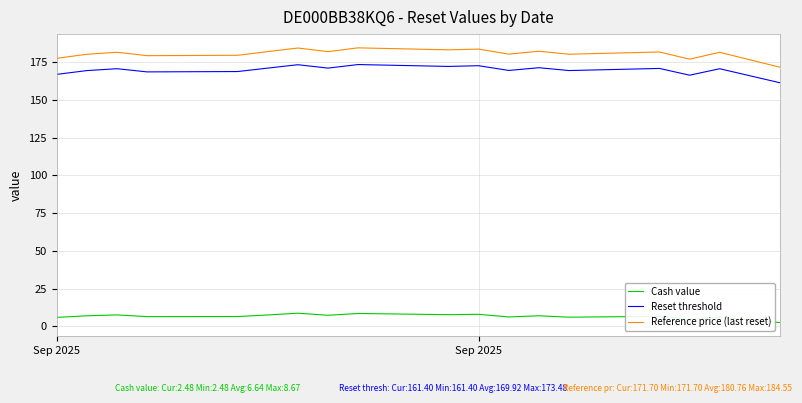

True or false: Reference price (last reset) and Reset threshold cross at least once.

False